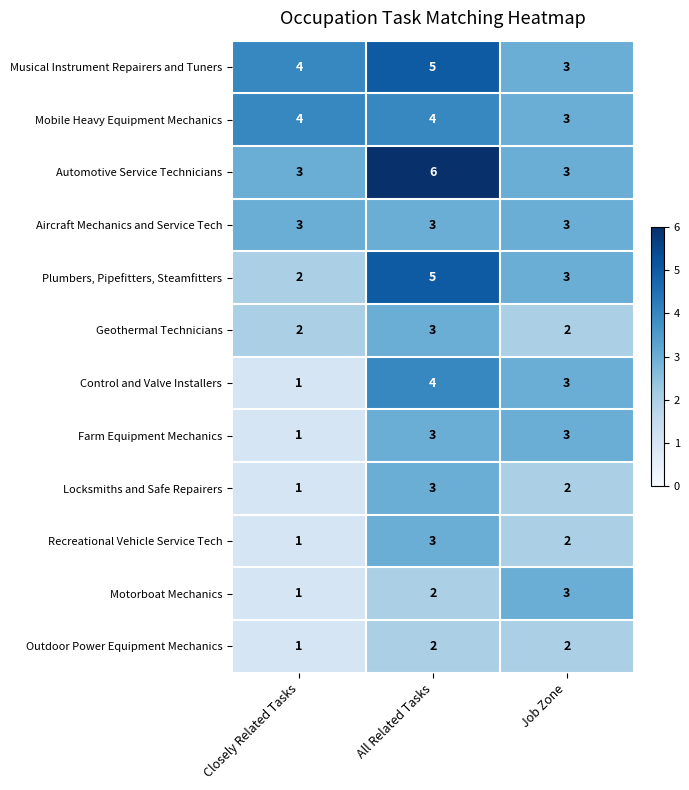

What is the difference between the highest and lowest values at All Related Tasks?

4